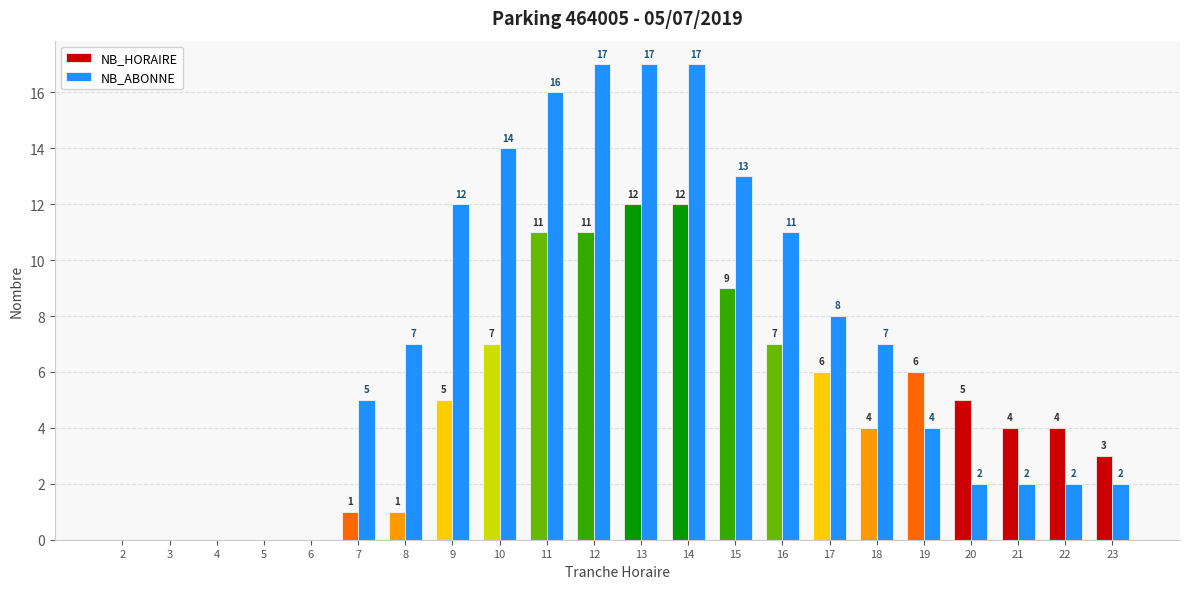

Which series changed the most between 14 and 18?

NB_ABONNE